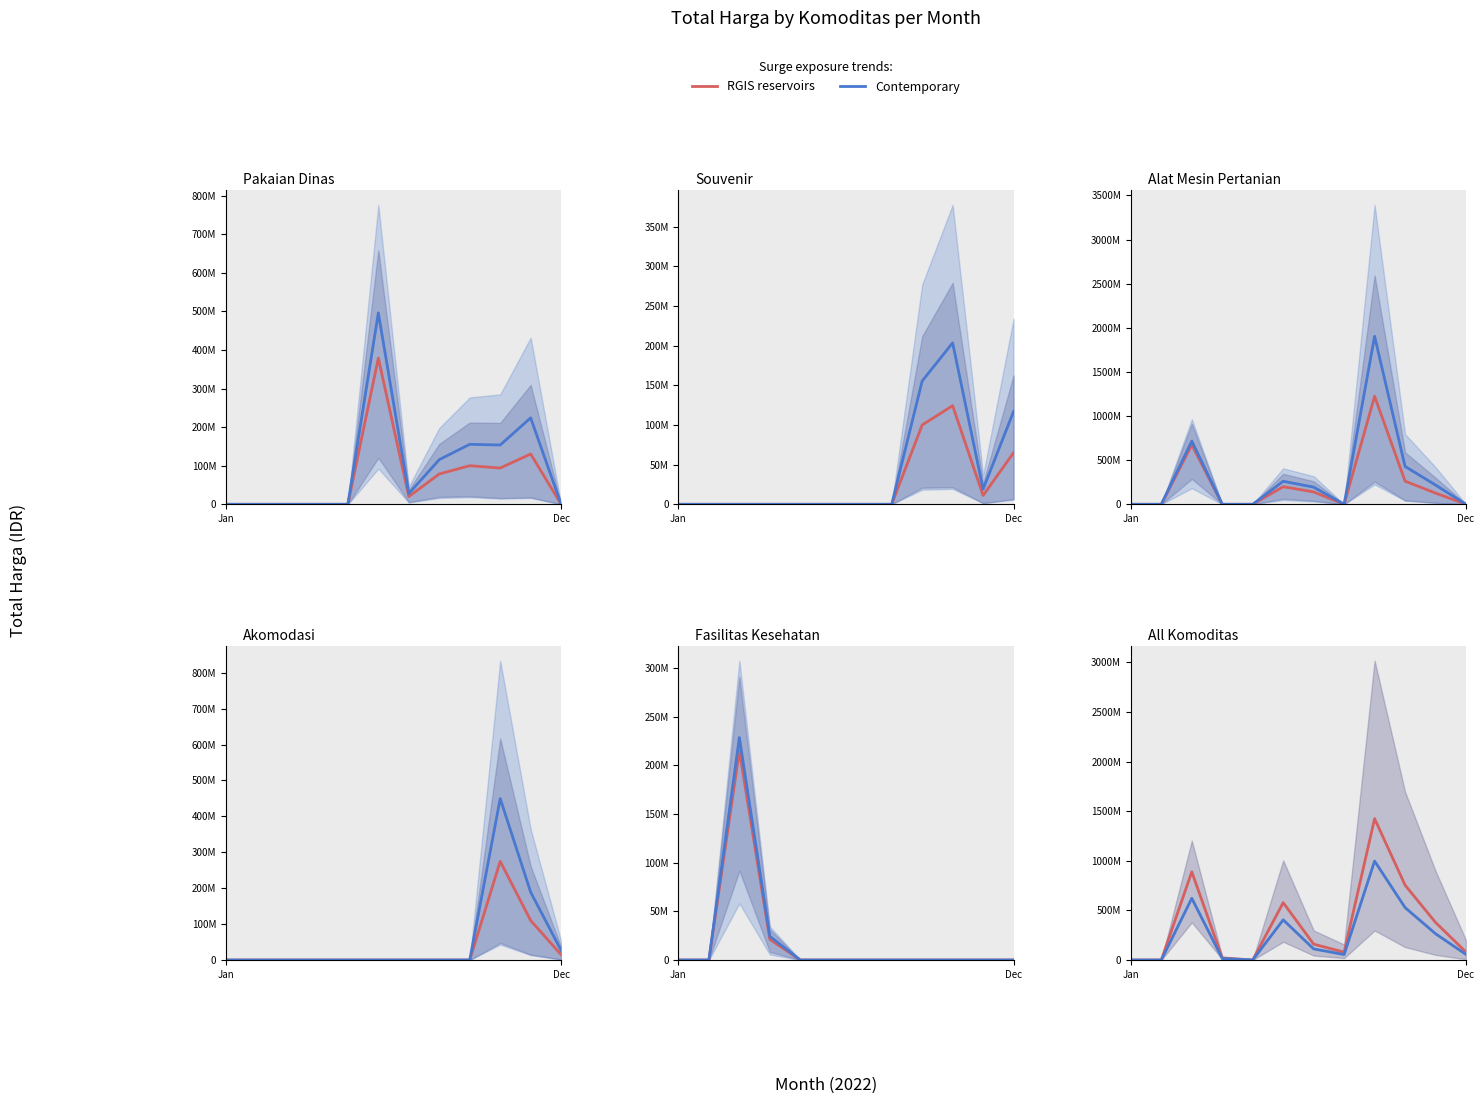

What is the label of the 2nd point from the right?

10